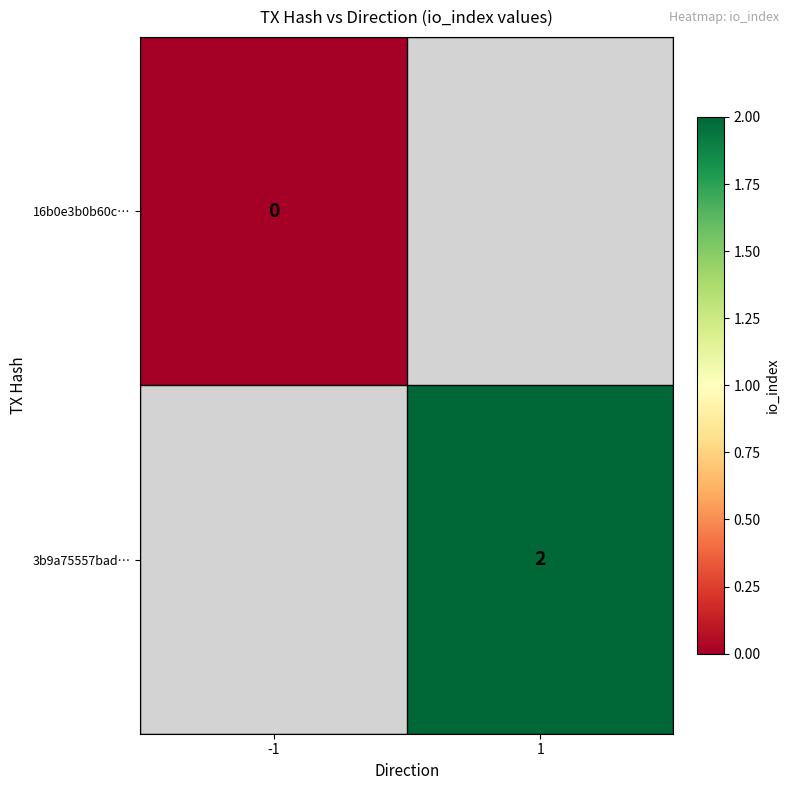

True or false: 3b9a75557bad… has a value of 2 at 1.

True